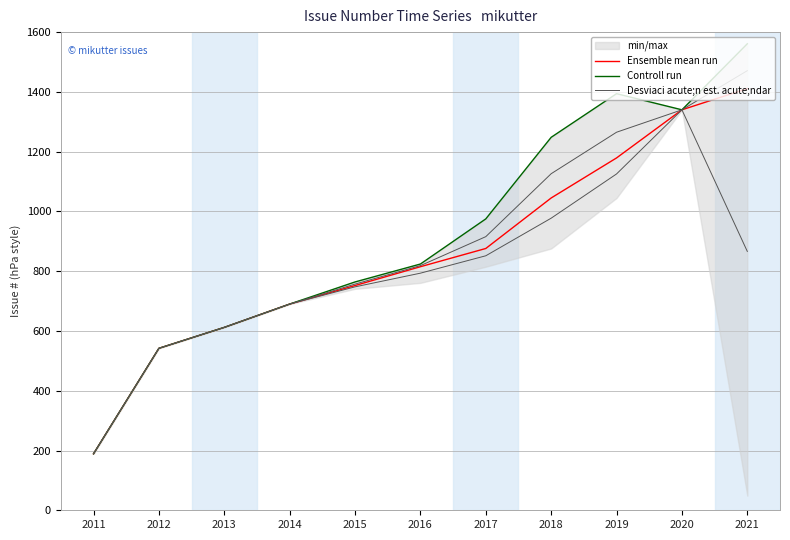

Is it true that Controll run equals 297.9 at 2011?

False